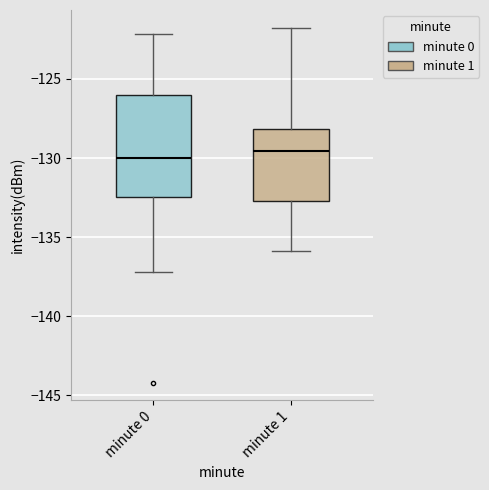

Reading left to right, read every box against the y-axis: the position of its median line, the range the box covers, and the ends of its whiskers. The values are not printed on the chart, so give them approximately, as read against the axis.

minute 0: median -130.0, box -132.5 to -126.0, whiskers -137.0 to -122.0
minute 1: median -129.5, box -132.5 to -128.0, whiskers -136.0 to -122.0